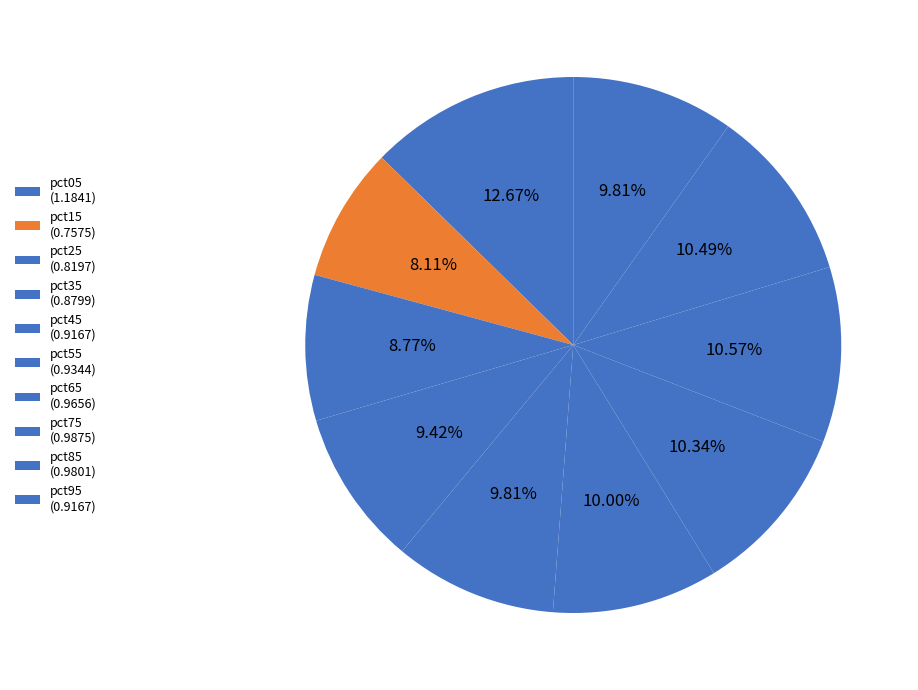

Which slice is the smallest?

pct15